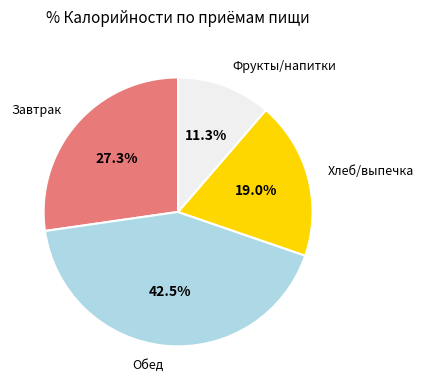

To the nearest percent, what is the difference between the largest and smallest slice percentages?

31%